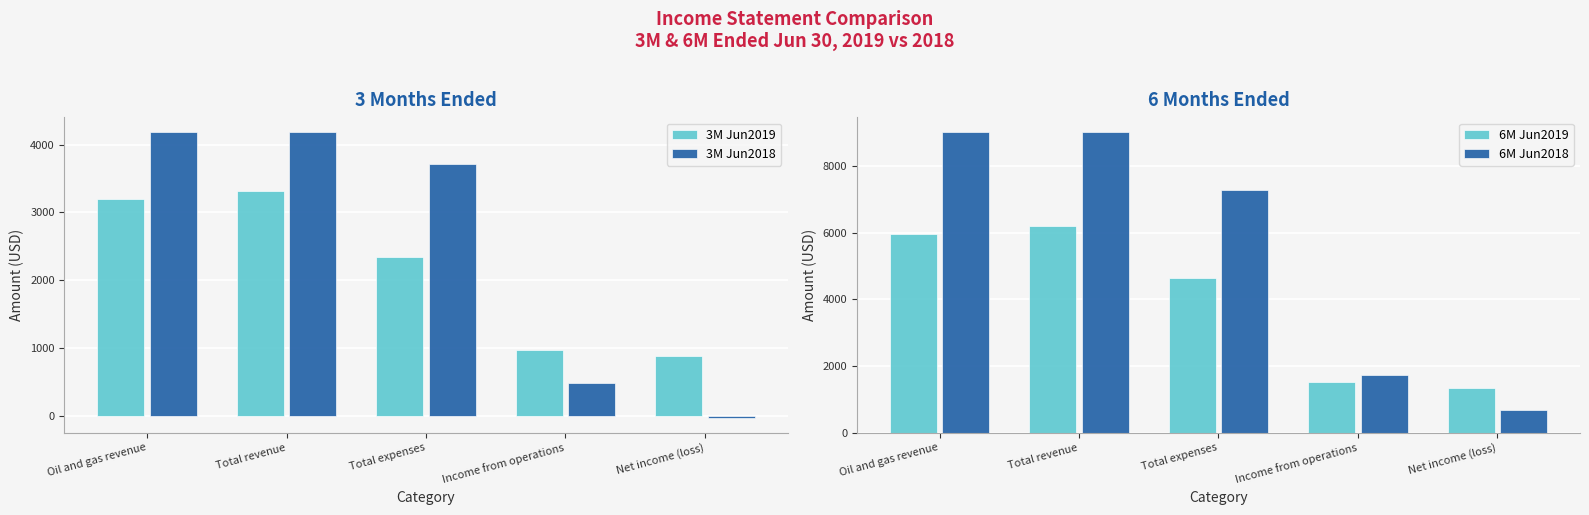

Is it true that 3M Jun2018 equals 4192 at Oil and gas revenue?

True